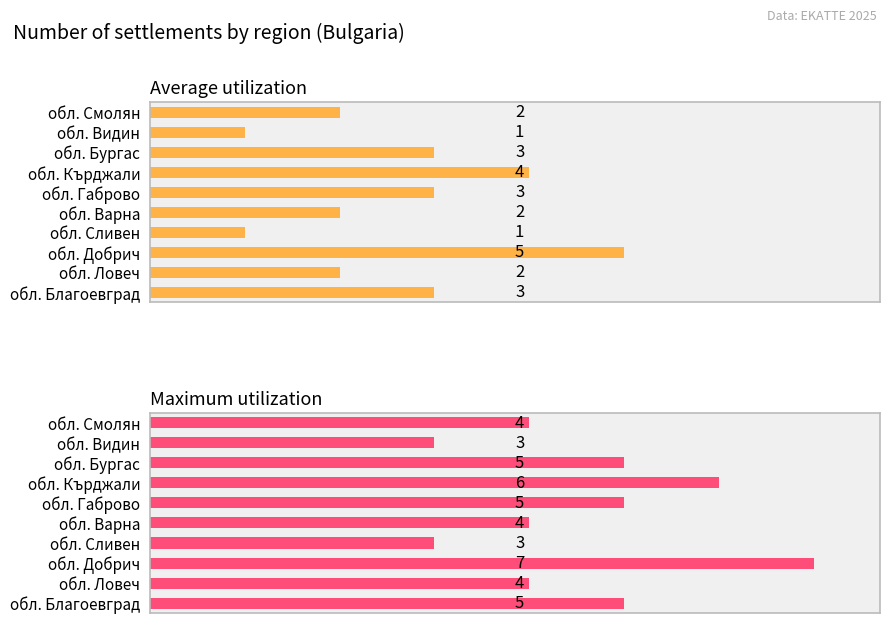

How many data points does each series have?

10